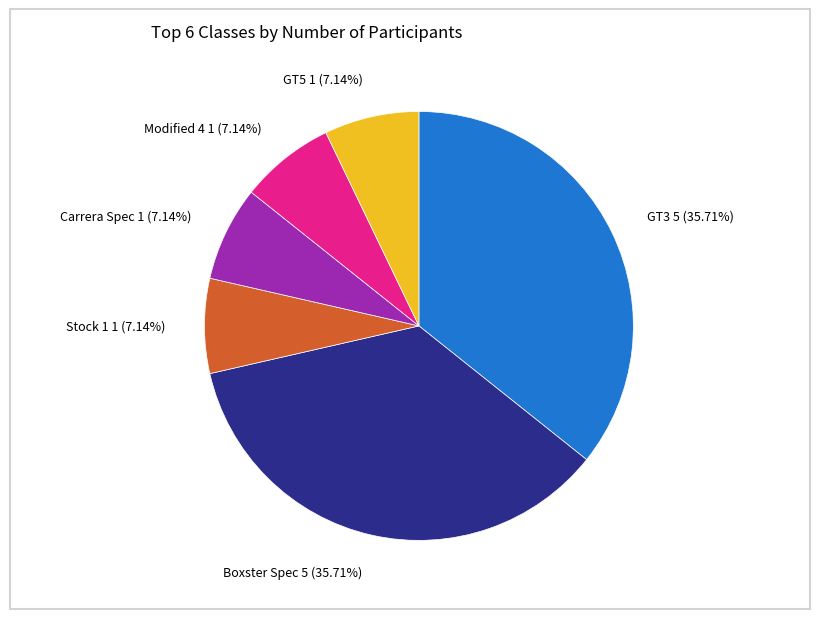

Approximately how many times larger is the value at GT3 compared to Boxster Spec?

1.0